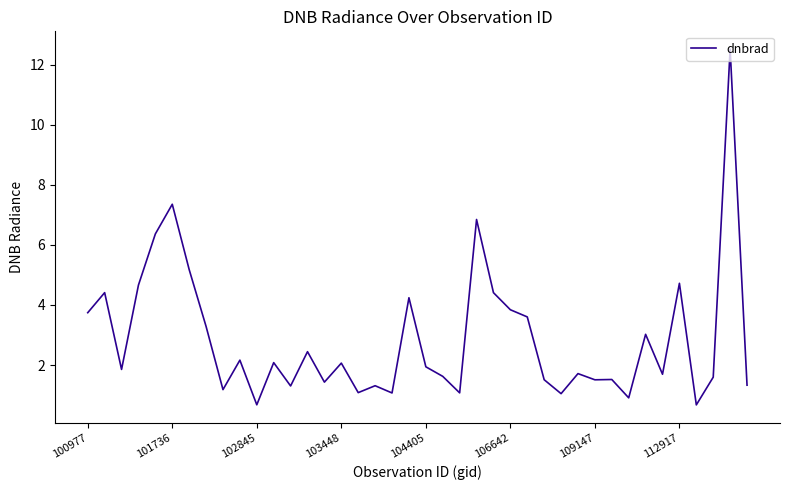

What is the difference between the maximum and minimum values?

11.8